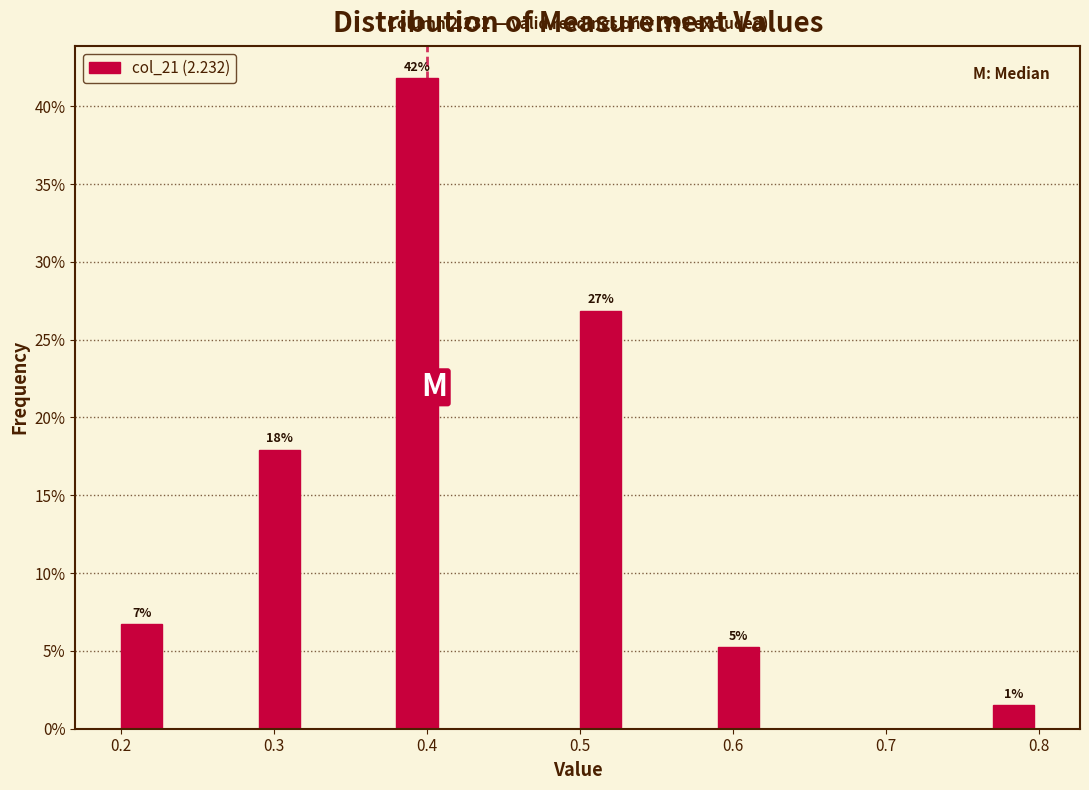

Read against the x-axis, roughly where is the centre of the tallest bar?

0.39